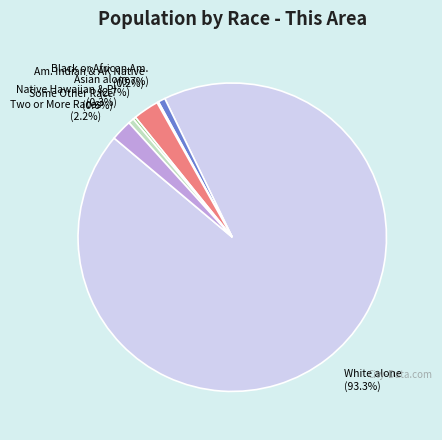

What is the ratio of the value at White alone to the value at Some Other Race?

157.0